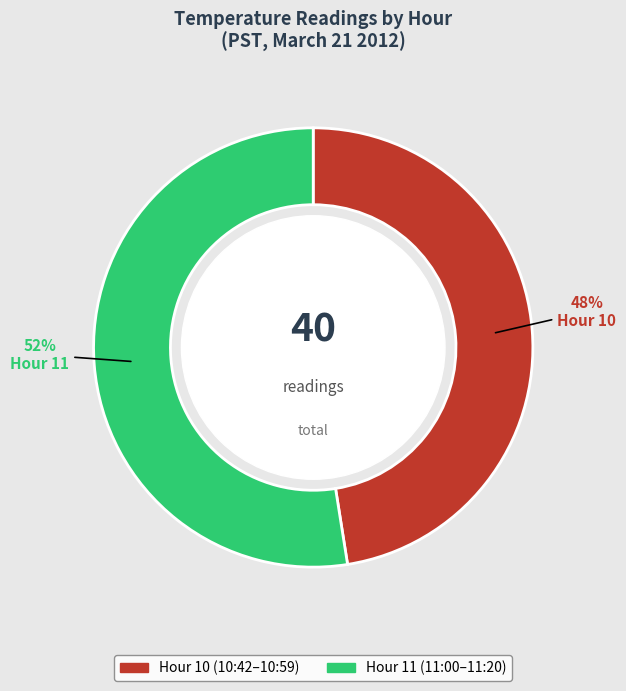

True or false: Hour 10 accounts for 16% of the total.

False